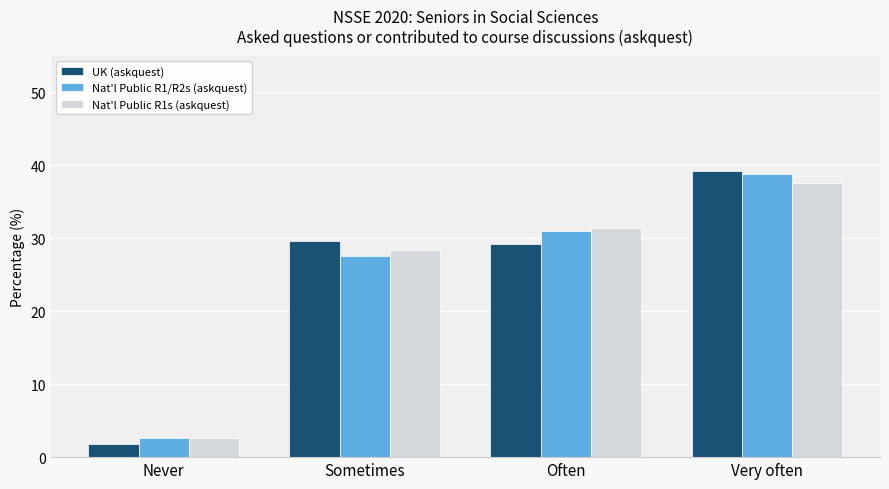

List the series in order of their peak value, lowest first.

Nat'l Public R1s (askquest), Nat'l Public R1/R2s (askquest), UK (askquest)